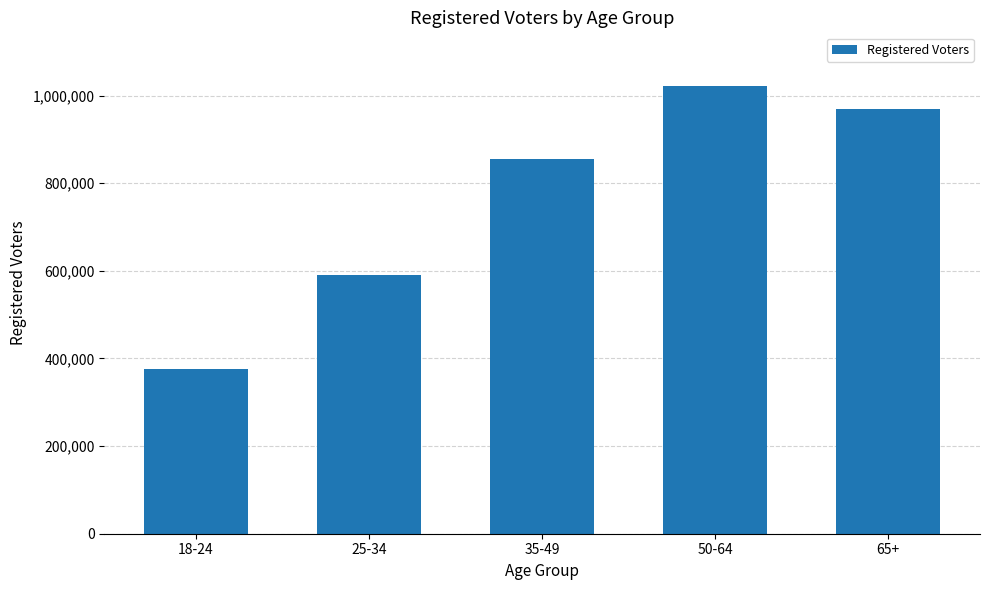

What is the change in value from 18-24 to 35-49?

+479677